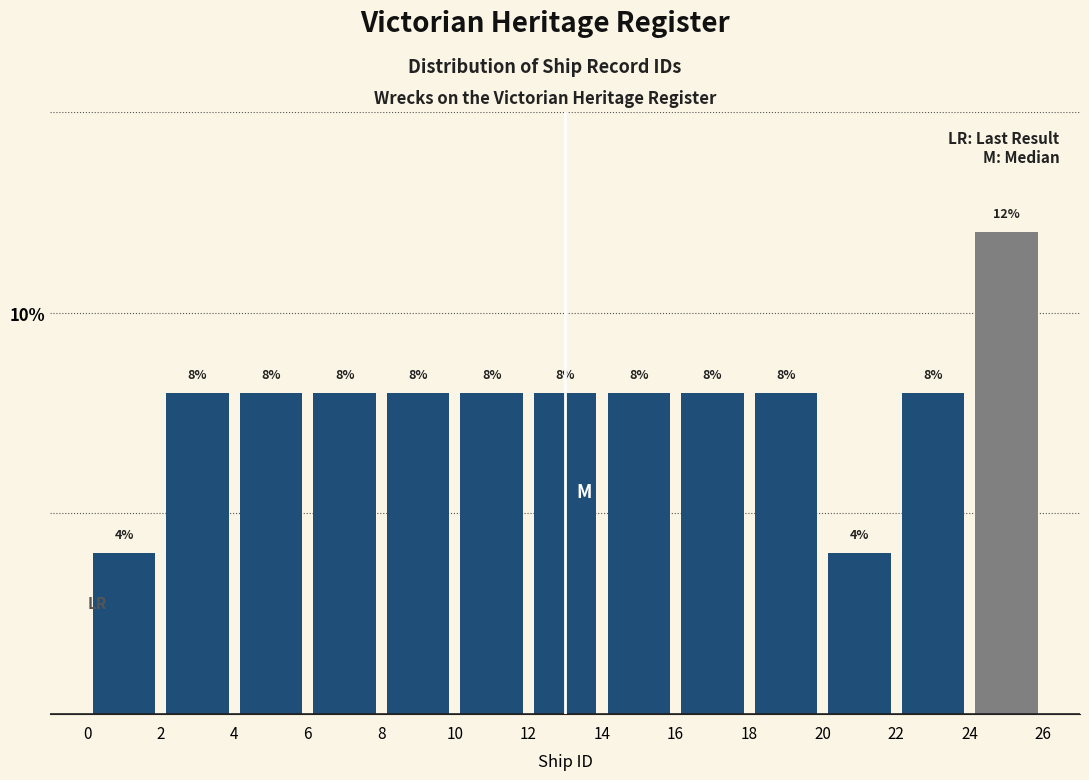

Reading left to right, transcribe this chart: for each bar, give the range it covers on the x-axis and its height.

0 to 2: 4
2 to 4: 8
4 to 6: 8
6 to 8: 8
8 to 10: 8
10 to 12: 8
12 to 14: 8
14 to 16: 8
16 to 18: 8
18 to 20: 8
20 to 22: 4
22 to 24: 8
24 to 26: 12